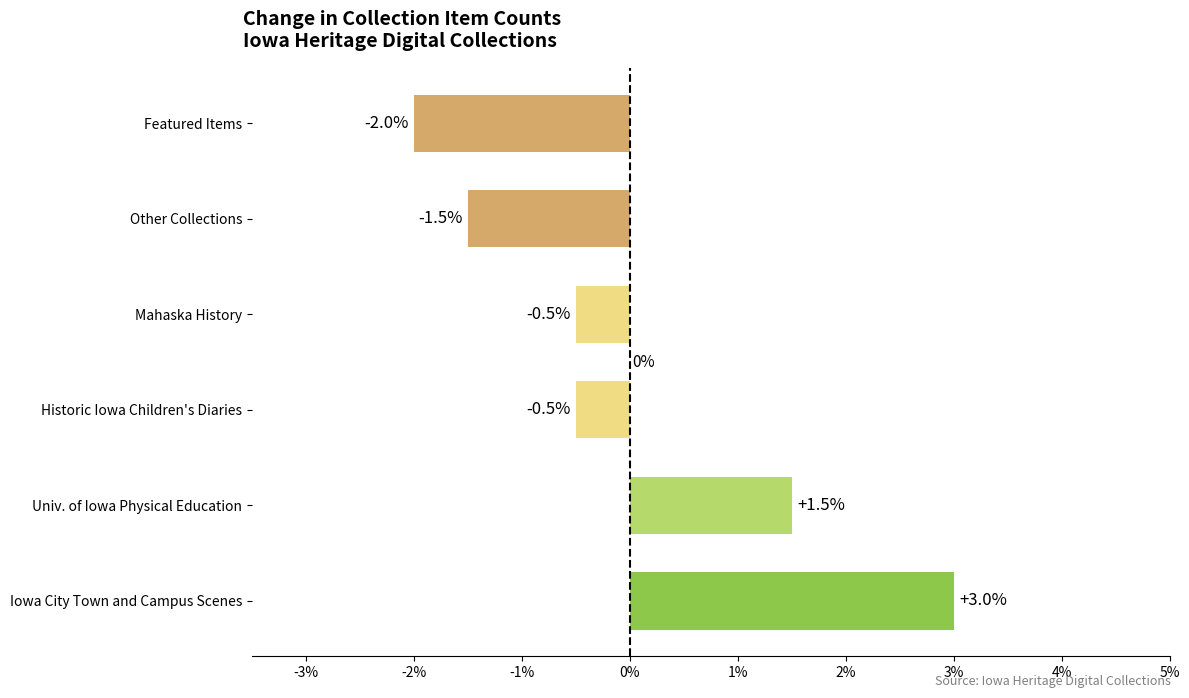

What is the minimum value shown in the chart?

-2.0